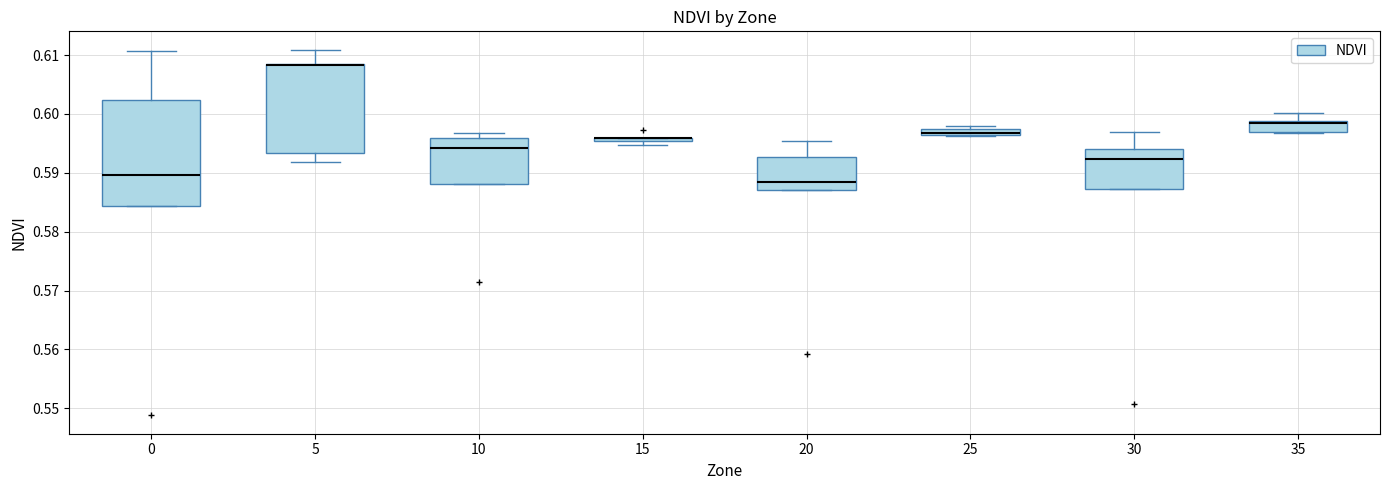

Which box is the tallest, from its lower edge to its upper edge?

0